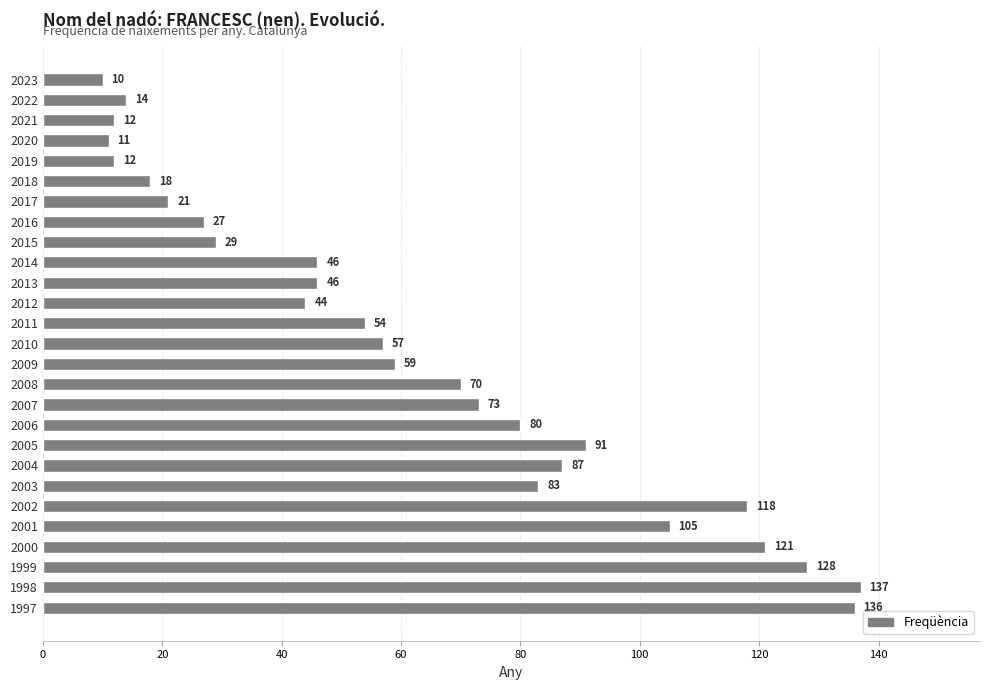

Which has a higher value, 2006 or 1998?

1998